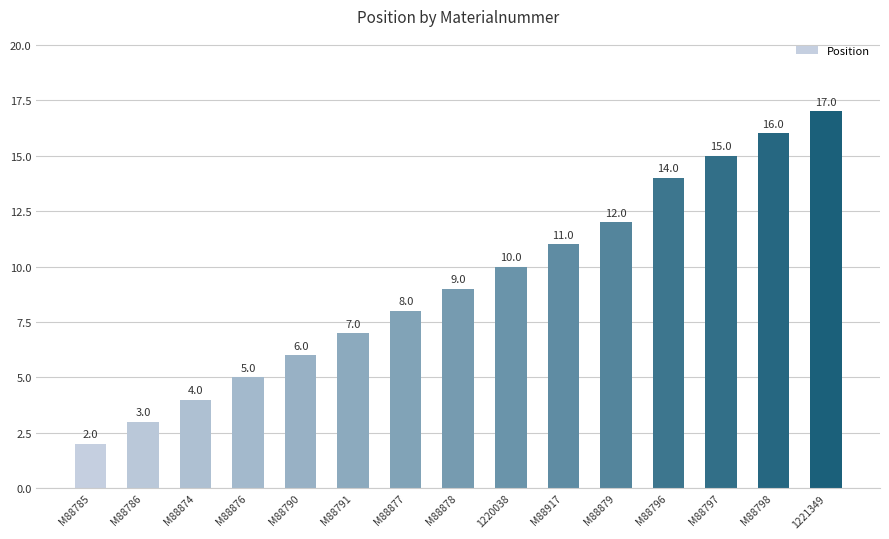

What is the sum of the values at M88876 and M88786?

8